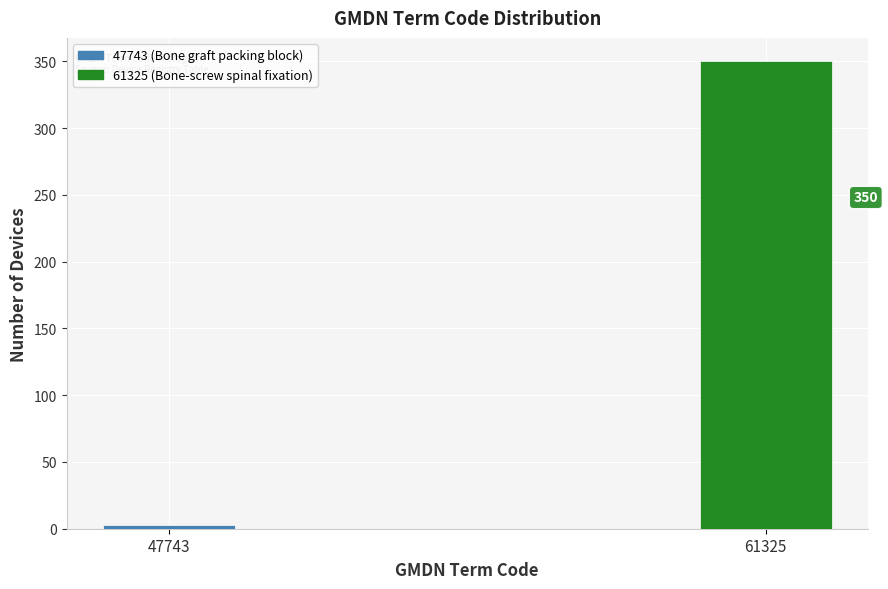

Reading right to left, extract all data points from this chart.

350	3